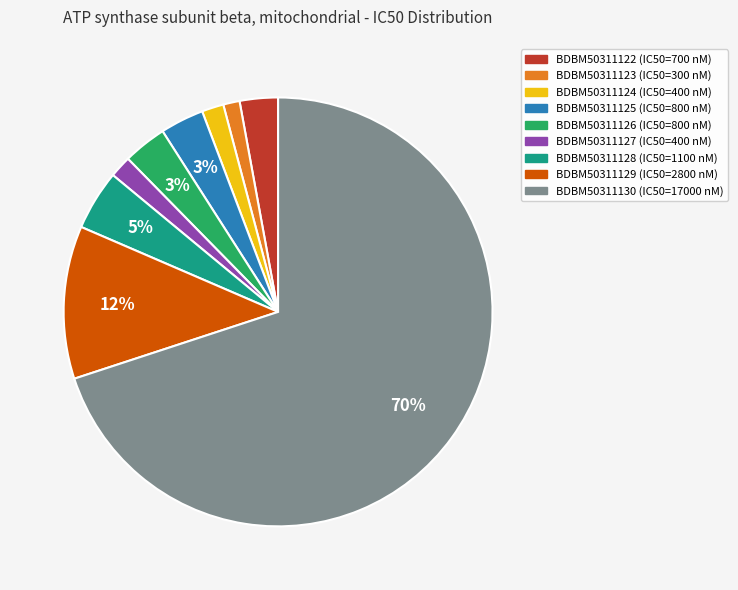

Is BDBM50311123 the majority of the pie?

No